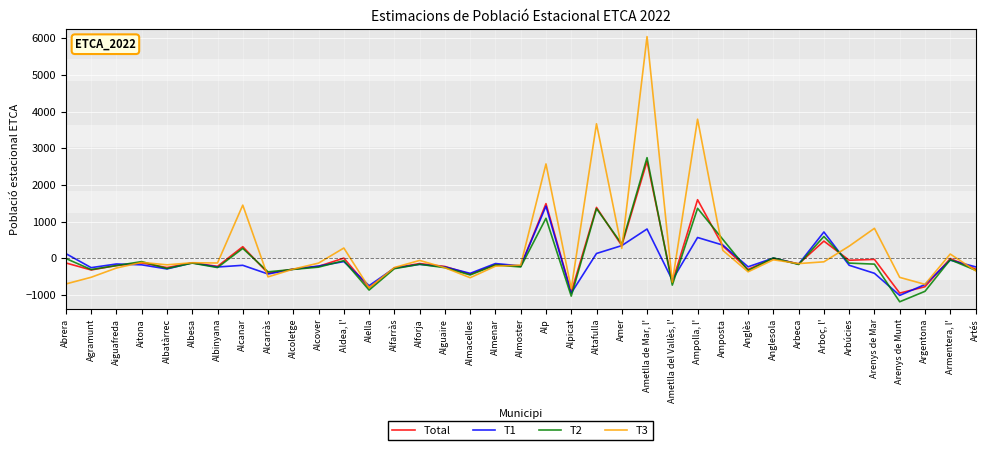

List the labels in order of T3 value, smallest first.

Alpicat, Alella, Argentona, Abrera, Ametlla del Vallès, l', Almacelles, Arenys de Munt, Agramunt, Alcarràs, Anglès, Artés, Alcoletge, Aiguafreda, Alguaire, Alfarràs, Almenar, Almoster, Albatàrrec, Arbeca, Alcover, Albinyana, Albesa, Aitona, Arboç, l', Alforja, Anglesola, Armentera, l', Amposta, Amer, Aldea, l', Arbúcies, Arenys de Mar, Alcanar, Alp, Altafulla, Ampolla, l', Ametlla de Mar, l'